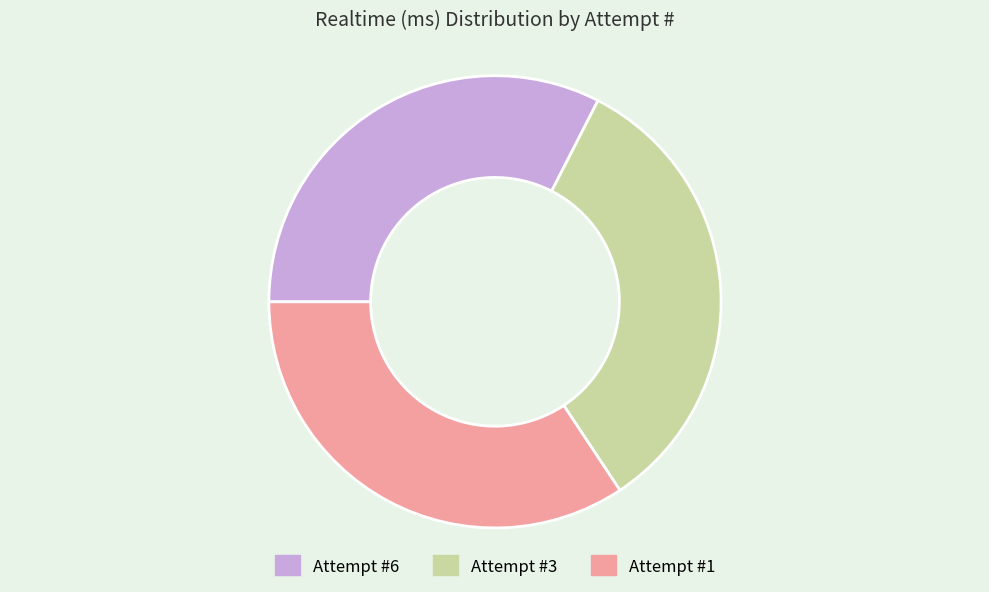

Does Attempt #1 represent more than half of the total?

No